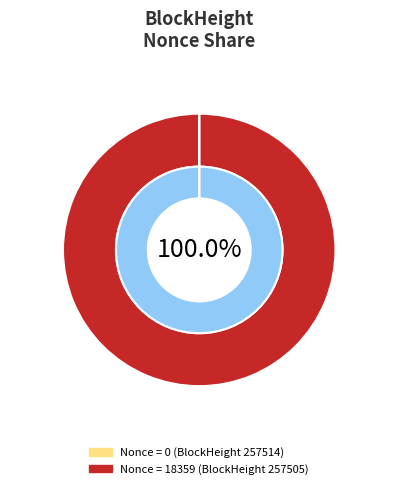

Combined, do 257505 and 257514 account for over 50%?

Yes